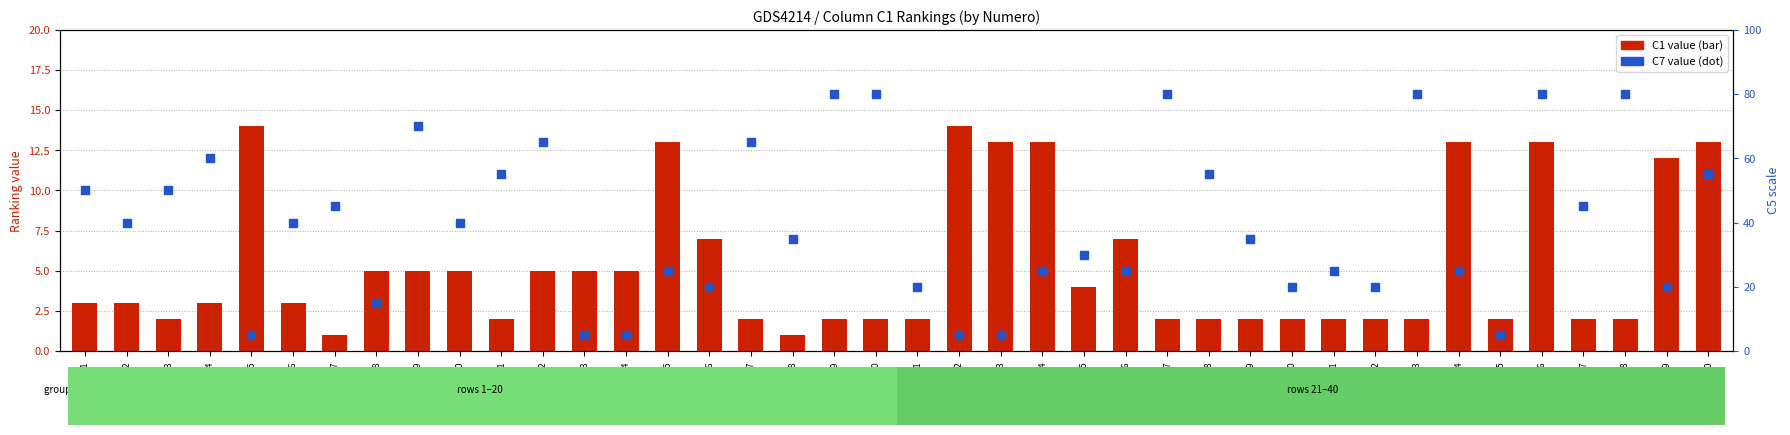

Which series has the largest total across all categories?

C7 value